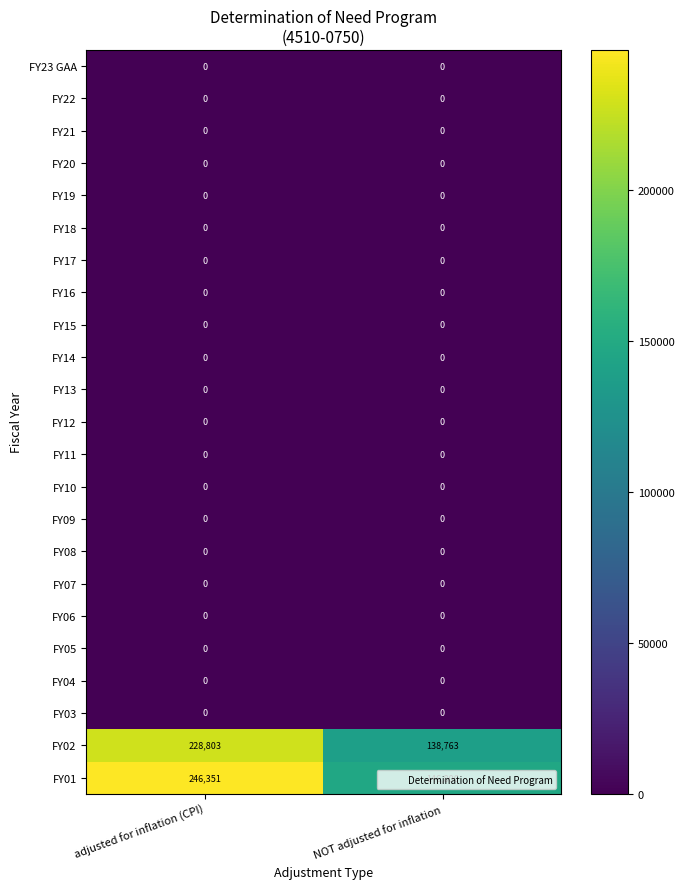

What is the greatest value displayed?

246351